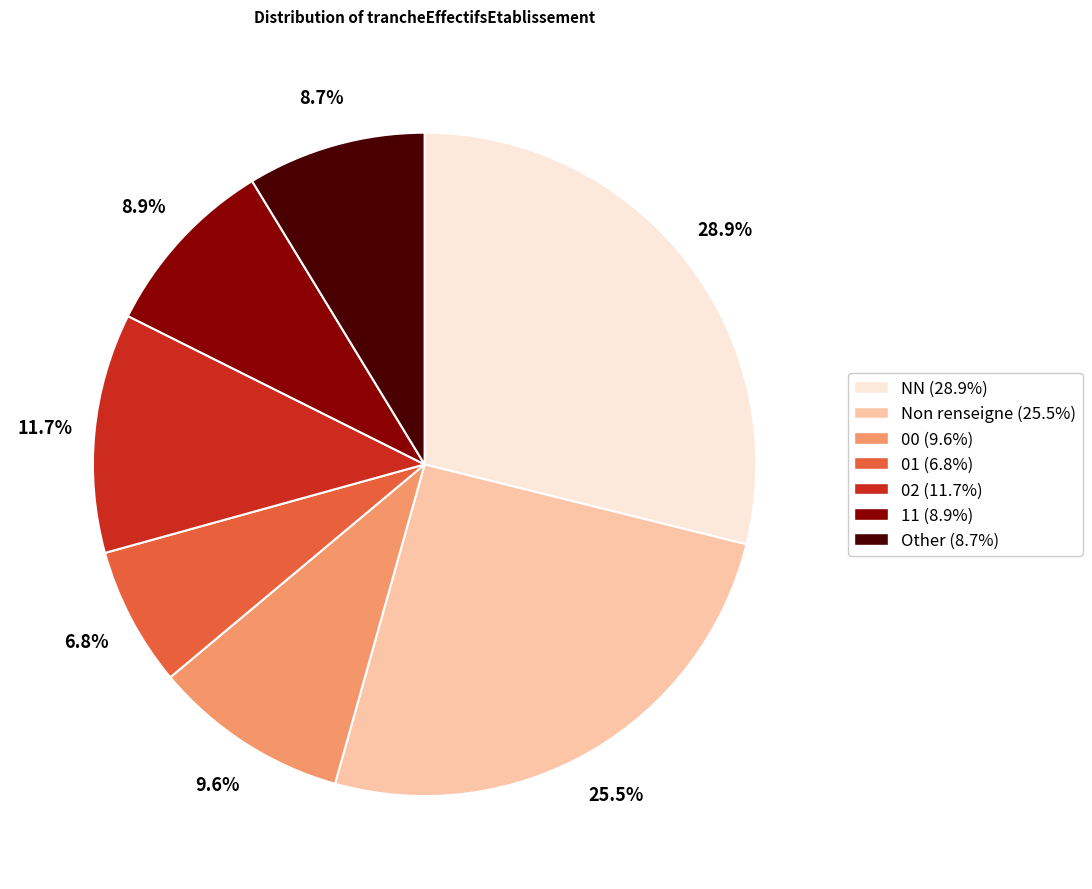

Does any single category account for the majority?

No